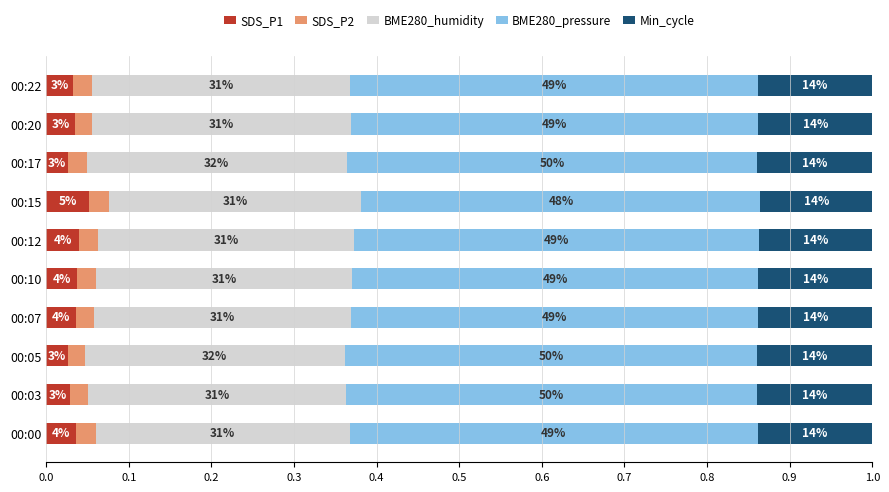

What are all the series names shown in the legend?

SDS_P1, SDS_P2, BME280_humidity, BME280_pressure, Min_cycle